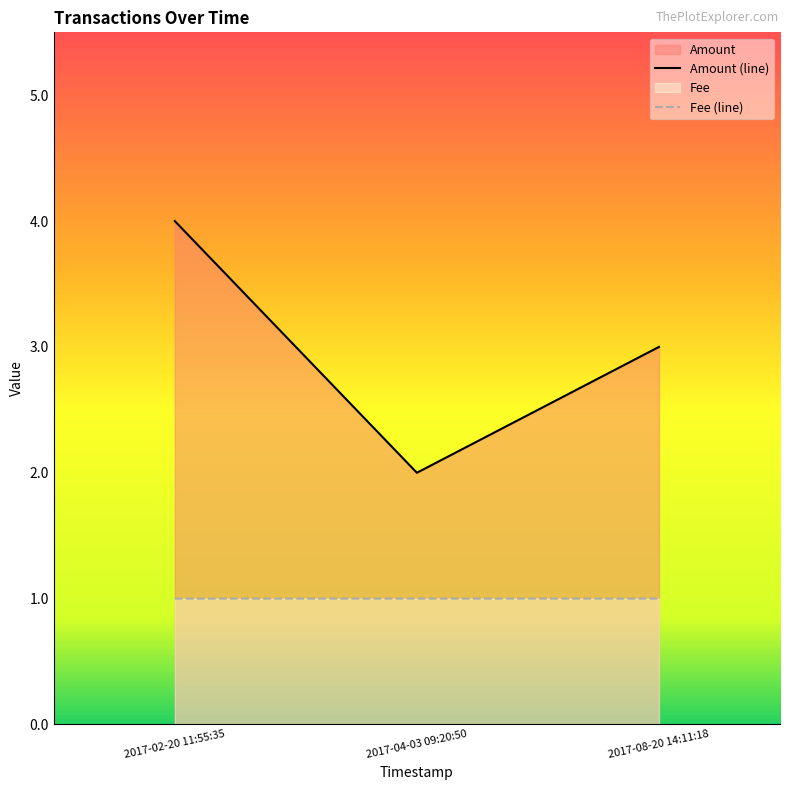

How many values in the Amount series are below 3?

1